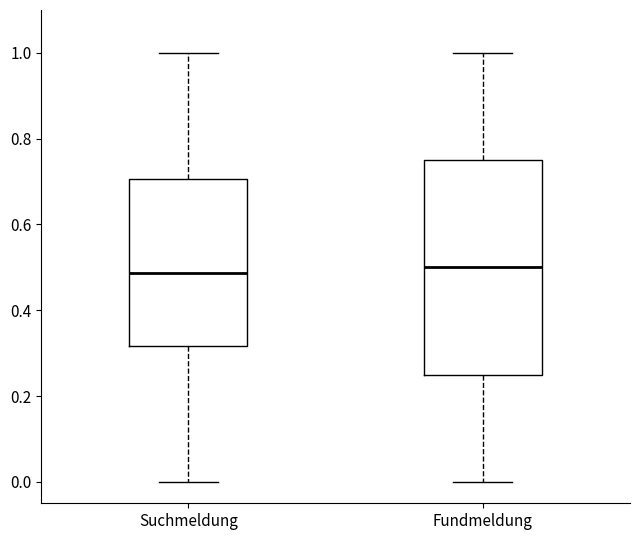

Comparing the boxes themselves (not the whiskers), which one is the tallest?

Fundmeldung